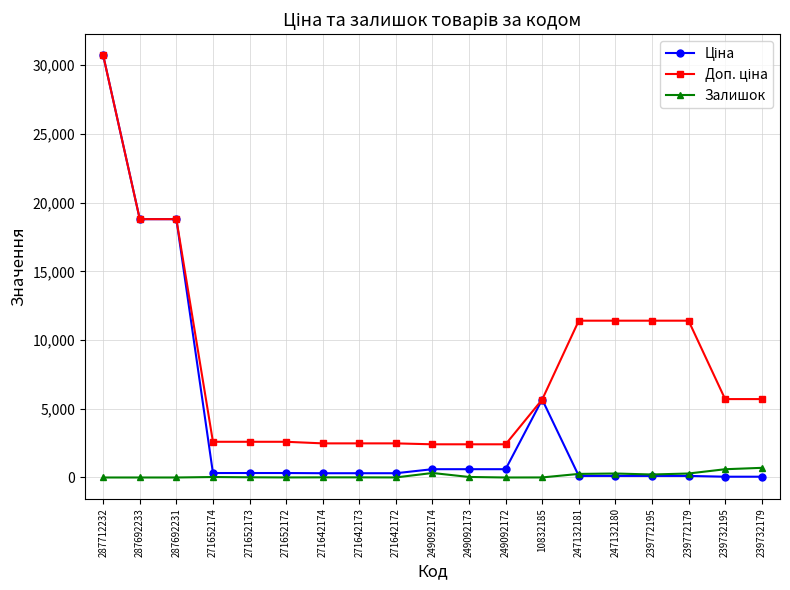

At how many categories does at least one series exceed 18241?

3